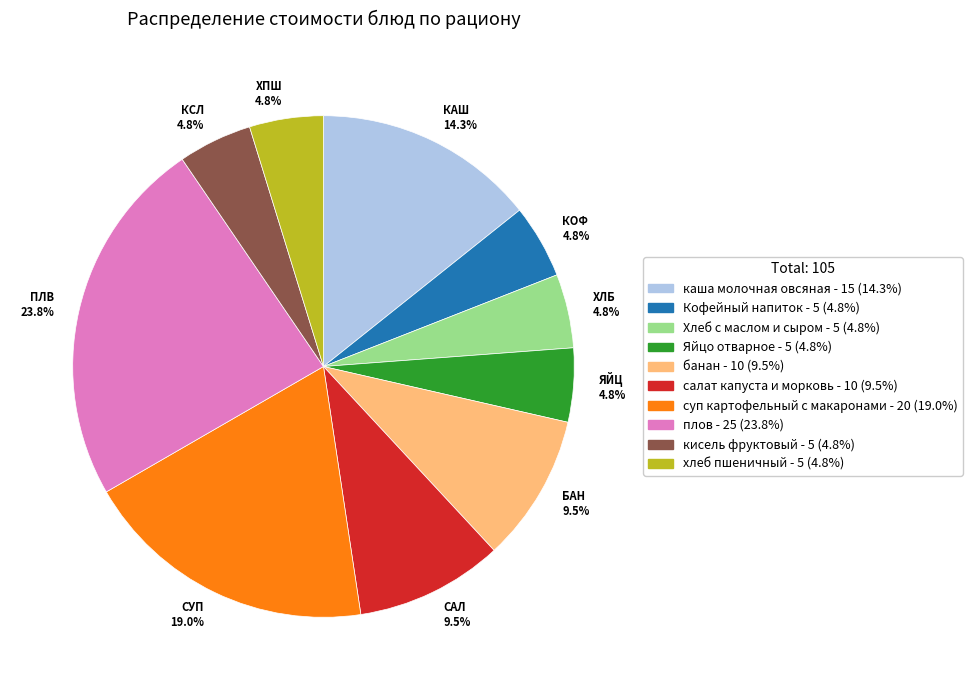

To the nearest percent, what is the difference between the largest and smallest slice percentages?

19%